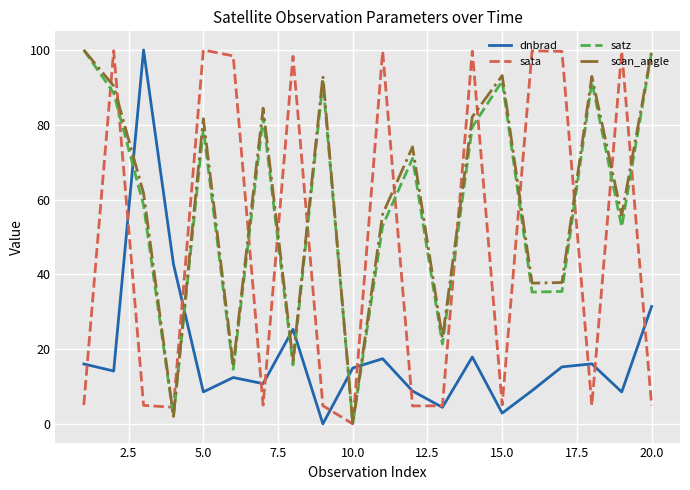

How many lines are shown in the chart?

4